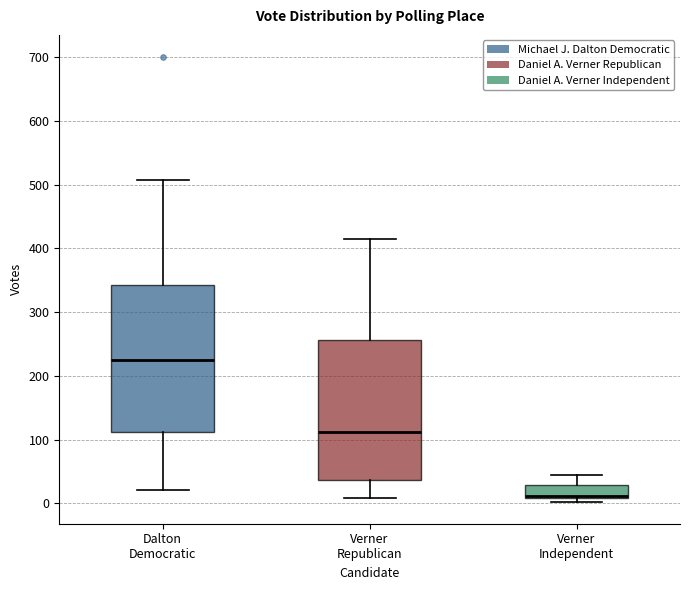

Reading left to right, transcribe this box plot: for each box, give where its median line is, the range the box spans, and where its two whiskers end, as read against the y-axis. The values are not printed on the chart, so give them approximately, as read against the axis.

Dalton Democratic: median 230, box 110 to 340, whiskers 20 to 510
Verner Republican: median 110, box 40 to 260, whiskers 10 to 420
Verner Independent: median 10 (drawn on the box's lower edge), box 10 to 30, whiskers 0 to 50